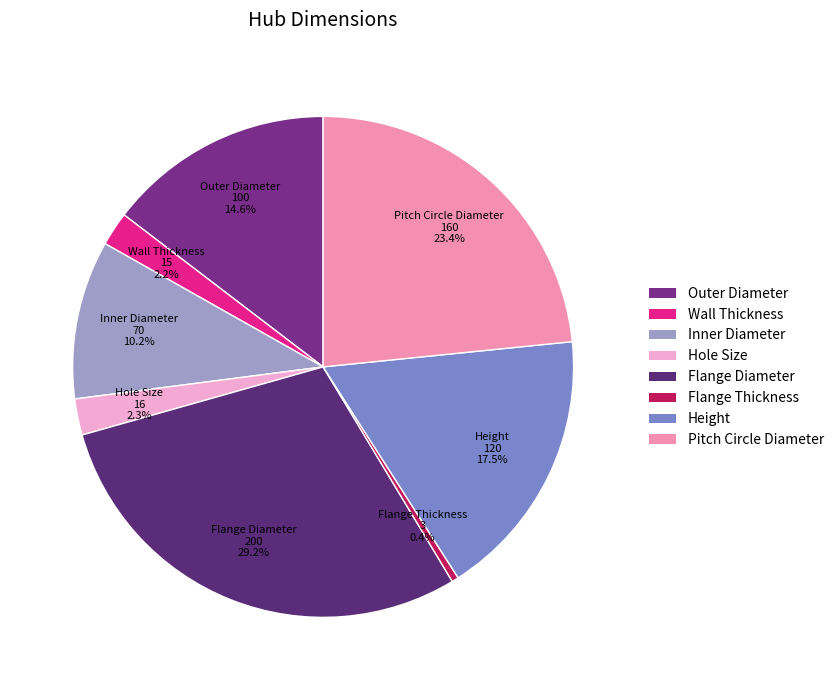

To the nearest percent, what is the average slice percentage?

12%